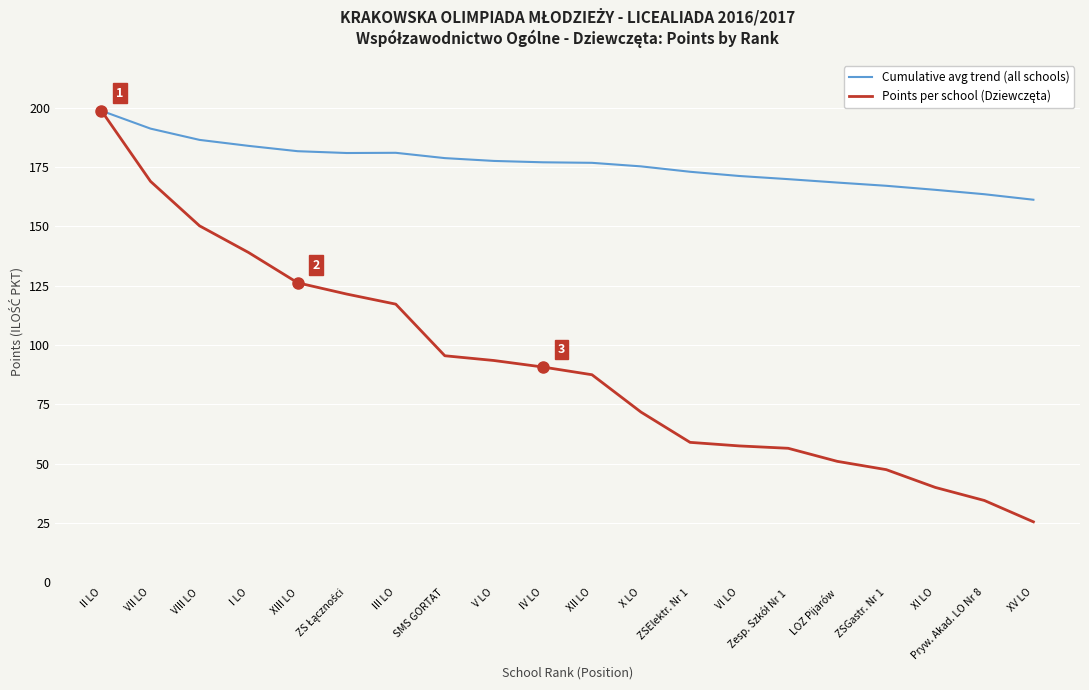

At how many categories does at least one series exceed 44?

20